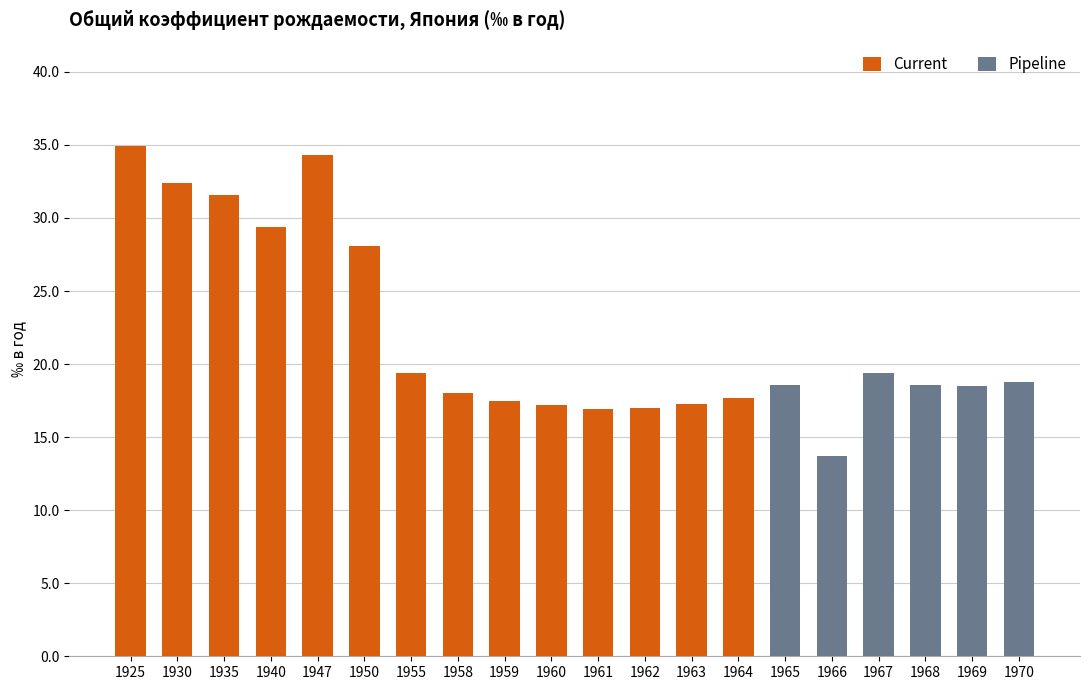

What is the value of the 1st bar from the left?

34.9